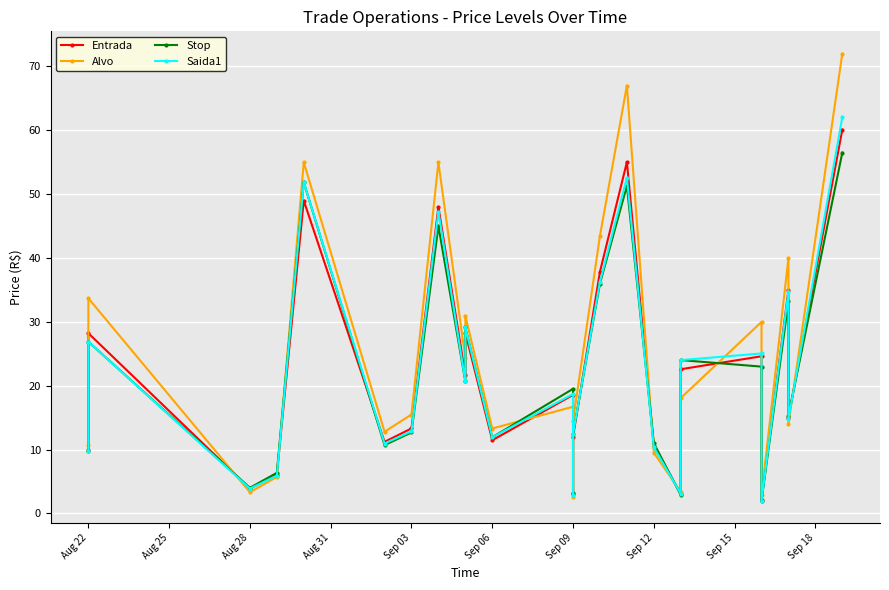

How many series are shown in this chart?

4